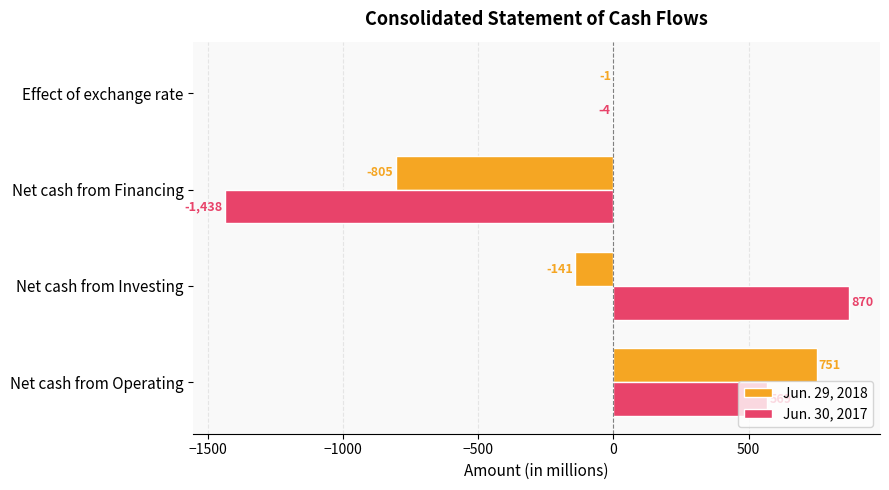

The Jun. 30, 2017 series shows 168 at Net cash from Operating. True or false?

False